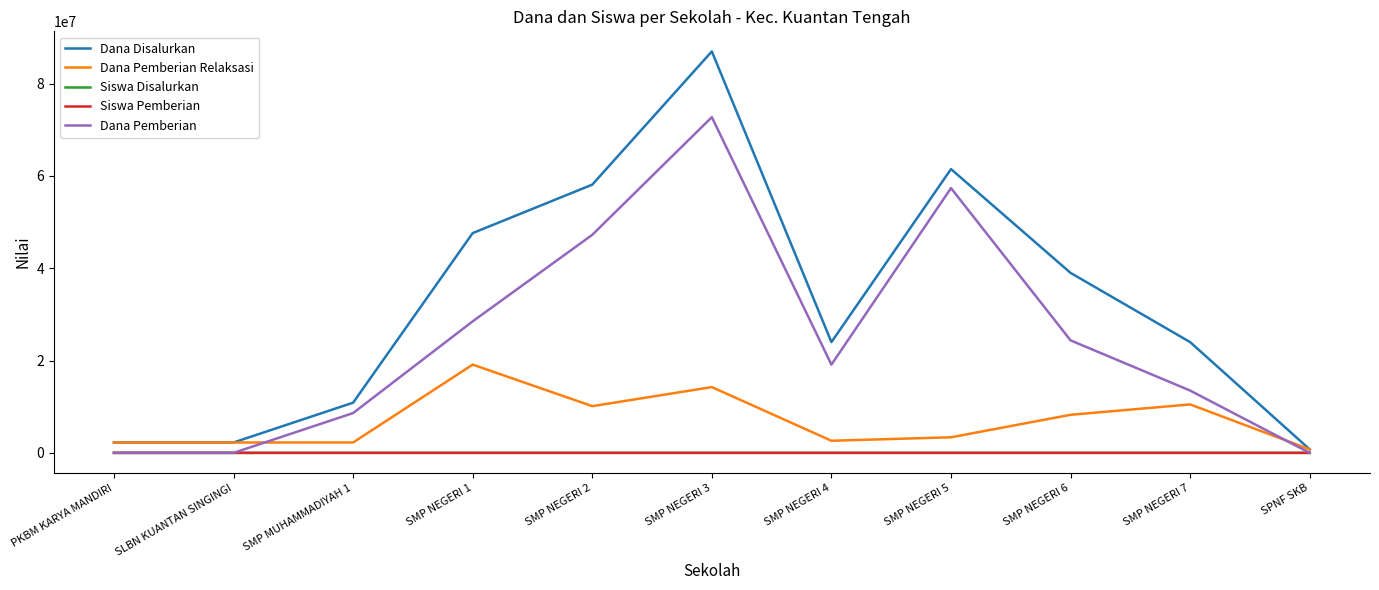

What is the maximum value shown in the chart?

87000000